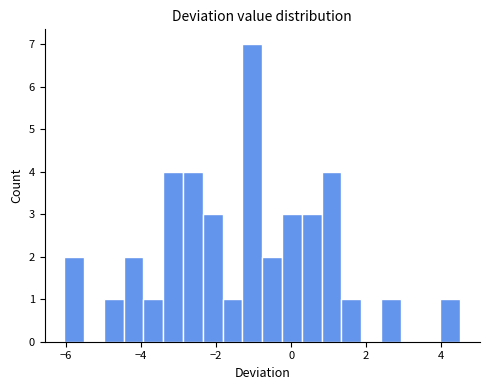

Read against the x-axis, roughly where is the centre of the tallest bar?

-1.0